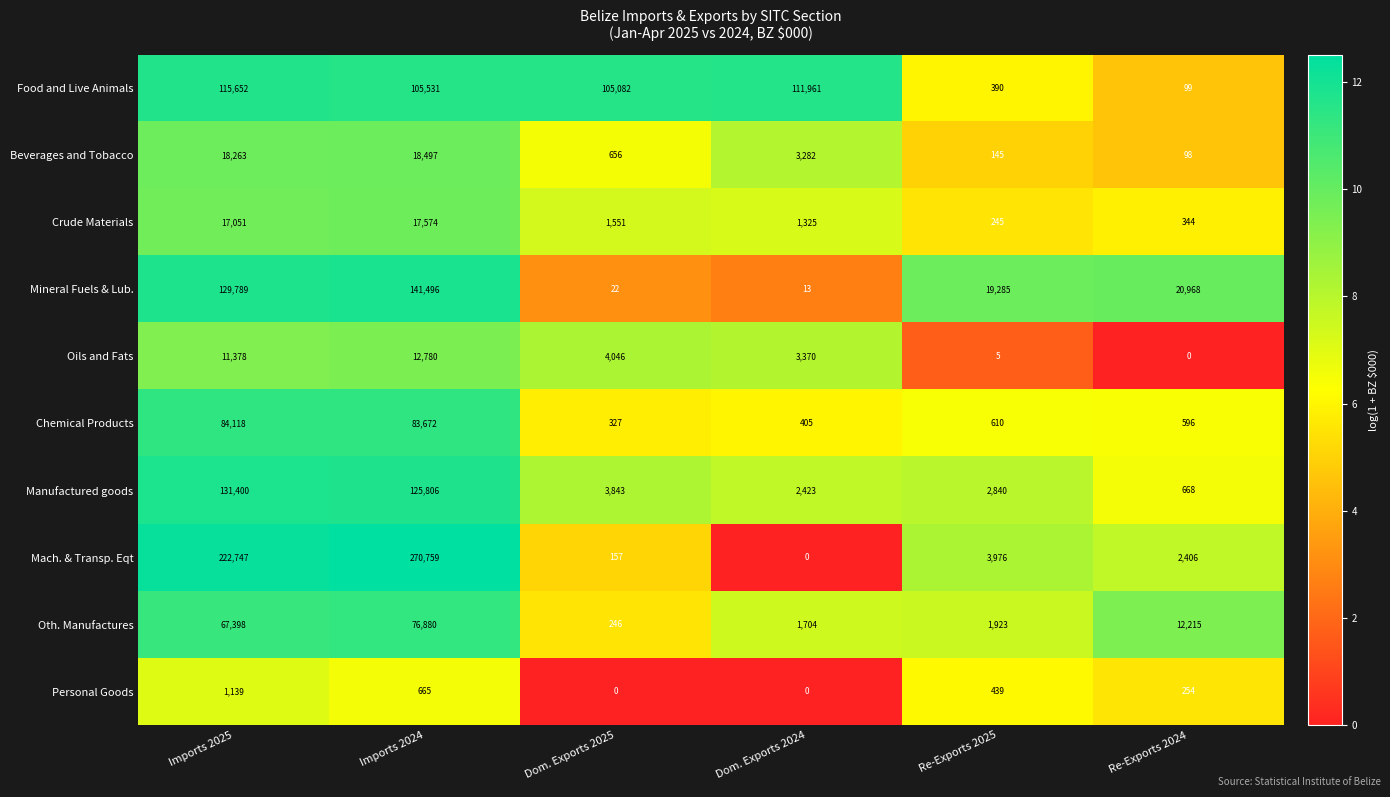

What is the difference between the maximum and minimum values in the Crude Materials series?

17329